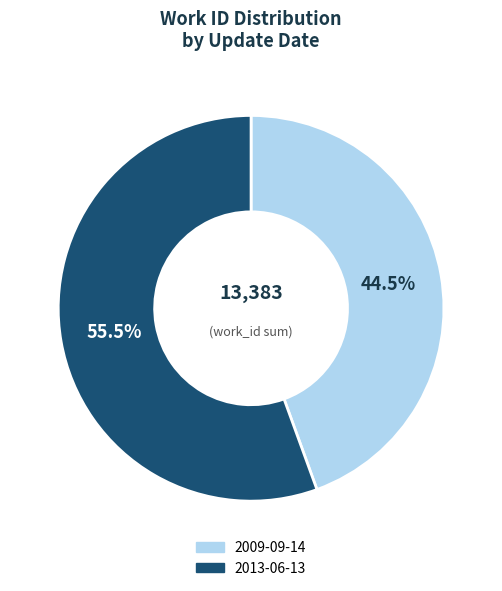

Approximately how many times larger is the value at 2013-06-13 compared to 2009-09-14?

1.2